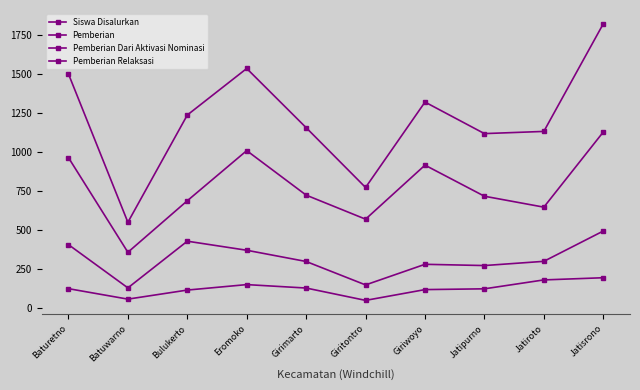

What position from the right is Bulukerto?

8